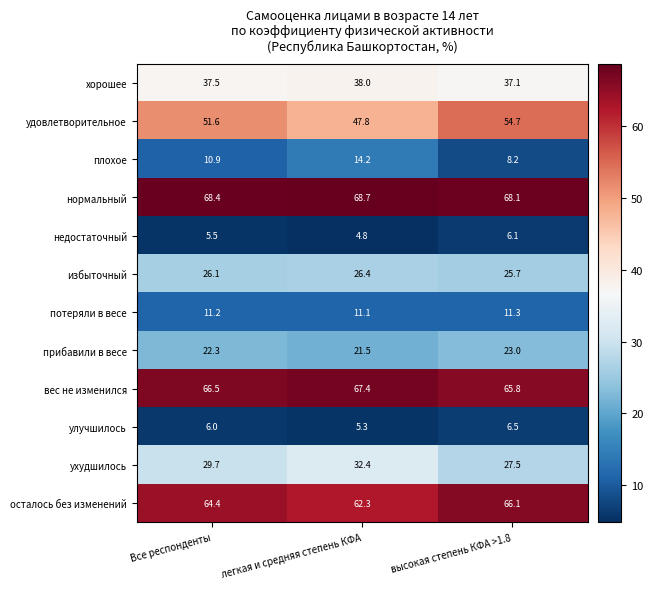

Which series has the largest range (max minus min)?

удовлетворительное